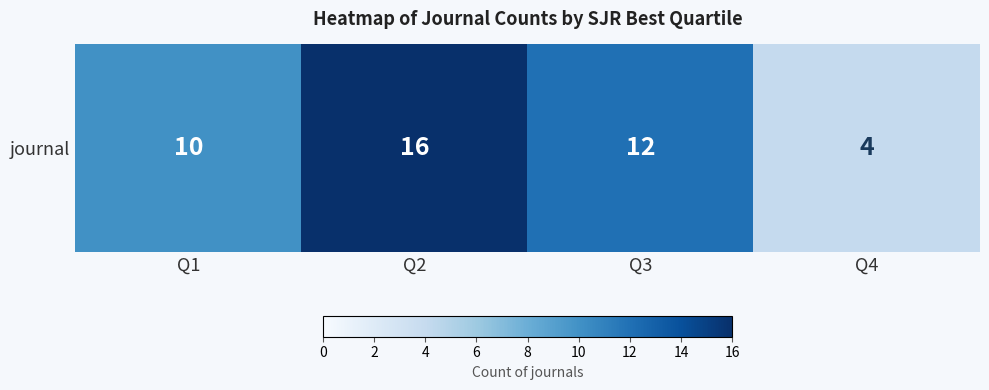

Reading right to left, what are all the values shown in this chart?

4	12	16	10